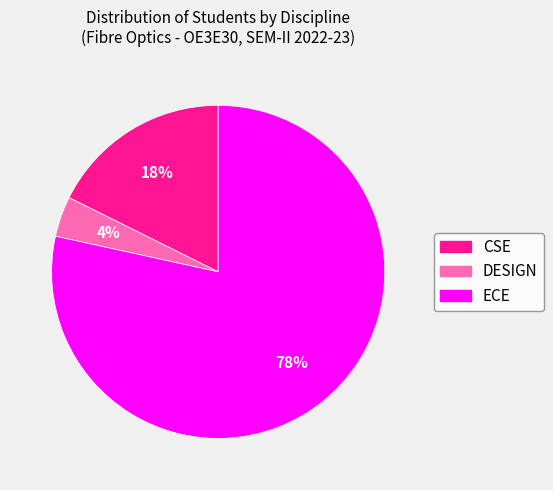

Rank the categories by value from highest to lowest.

ECE, CSE, DESIGN